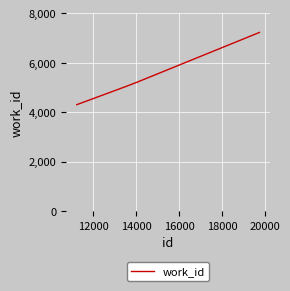

True or false: there are more than 2 points higher than both neighbors.

False